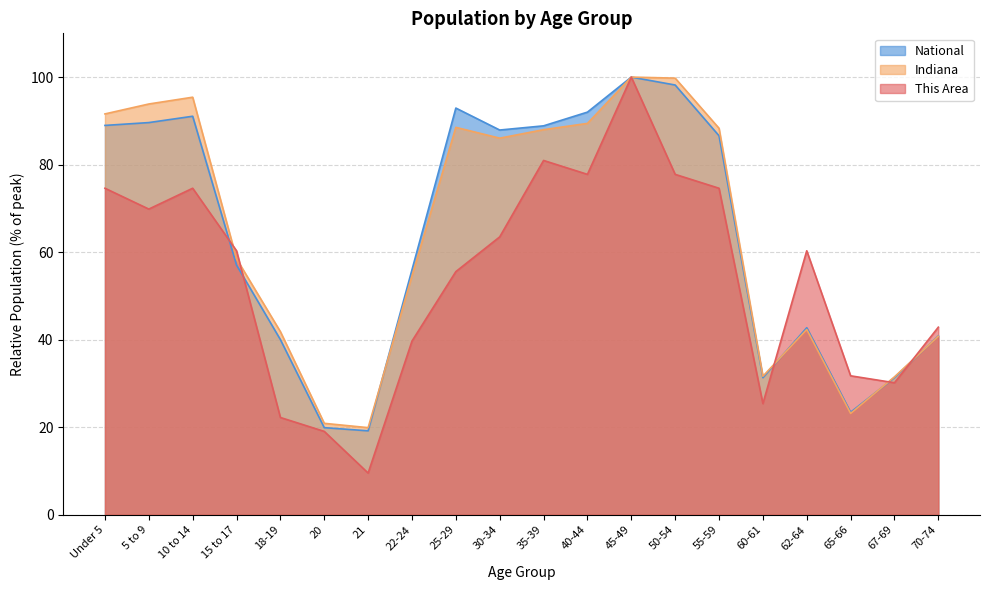

Reading left to right, transcribe all the data shown in this chart.

This Area: Under 5=74.6	5 to 9=69.8	10 to 14=74.6	15 to 17=60.3	18-19=22.2	20=19.0	21=9.5	22-24=39.7	25-29=55.6	30-34=63.5	35-39=81.0	40-44=77.8	45-49=100.0	50-54=77.8	55-59=74.6	60-61=25.4	62-64=60.3	65-66=31.7	67-69=30.2	70-74=42.9
Indiana: Under 5=91.6	5 to 9=93.9	10 to 14=95.4	15 to 17=58.5	18-19=41.8	20=20.9	21=19.9	22-24=54.6	25-29=88.5	30-34=86.0	35-39=88.0	40-44=89.4	45-49=100.0	50-54=99.8	55-59=88.3	60-61=31.7	62-64=42.3	65-66=23.1	67-69=31.5	70-74=40.8
National: Under 5=89.0	5 to 9=89.6	10 to 14=91.1	15 to 17=57.0	18-19=40.0	20=19.9	21=19.2	22-24=56.0	25-29=92.9	30-34=87.9	35-39=88.9	40-44=92.0	45-49=100.0	50-54=98.2	55-59=86.6	60-61=31.3	62-64=42.7	65-66=23.4	67-69=31.3	70-74=40.9